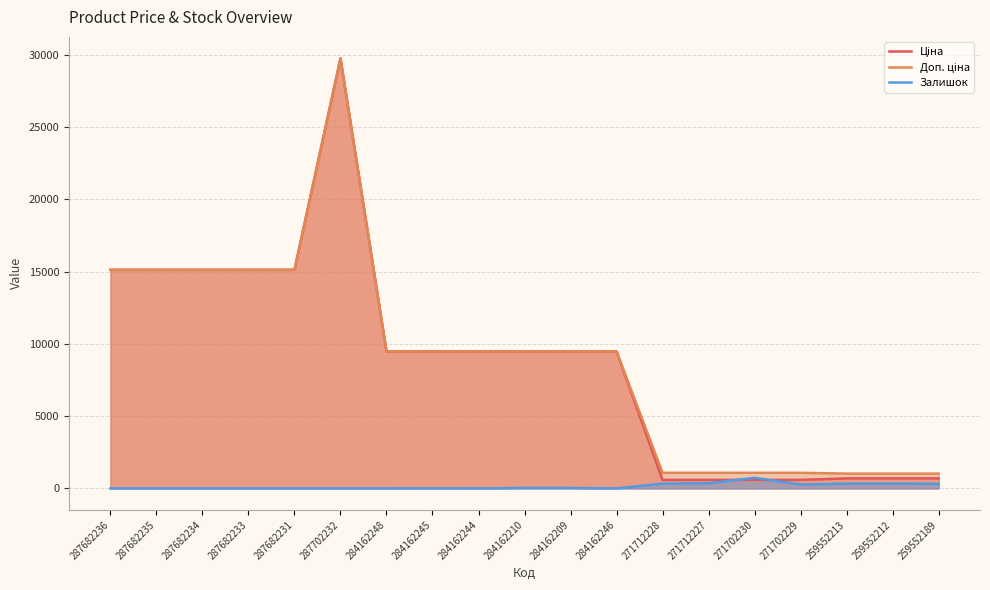

Reading left to right, list all the values displayed in this chart.

Ціна: 287682236=15120.0	287682235=15120.0	287682234=15120.0	287682233=15120.0	287682231=15120.0	287702232=29747.2	284162248=9480.1	284162245=9480.1	284162244=9480.1	284162210=9480.1	284162209=9480.1	284162246=9480.1	271712228=589.9	271712227=589.9	271702230=589.9	271702229=589.9	259552213=693.7	259552212=693.7	259552189=693.7
Доп. ціна: 287682236=15120.0	287682235=15120.0	287682234=15120.0	287682233=15120.0	287682231=15120.0	287702232=29747.2	284162248=9480.1	284162245=9480.1	284162244=9480.1	284162210=9480.1	284162209=9480.1	284162246=9480.1	271712228=1081.7	271712227=1081.7	271702230=1081.7	271702229=1081.7	259552213=1024.6	259552212=1024.6	259552189=1024.6
Залишок: 287682236=0.0	287682235=0.0	287682234=0.0	287682233=0.0	287682231=0.0	287702232=0.0	284162248=0.0	284162245=8.0	284162244=2.0	284162210=36.0	284162209=33.0	284162246=0.0	271712228=333.0	271712227=359.0	271702230=735.0	271702229=272.0	259552213=330.0	259552212=333.0	259552189=322.0